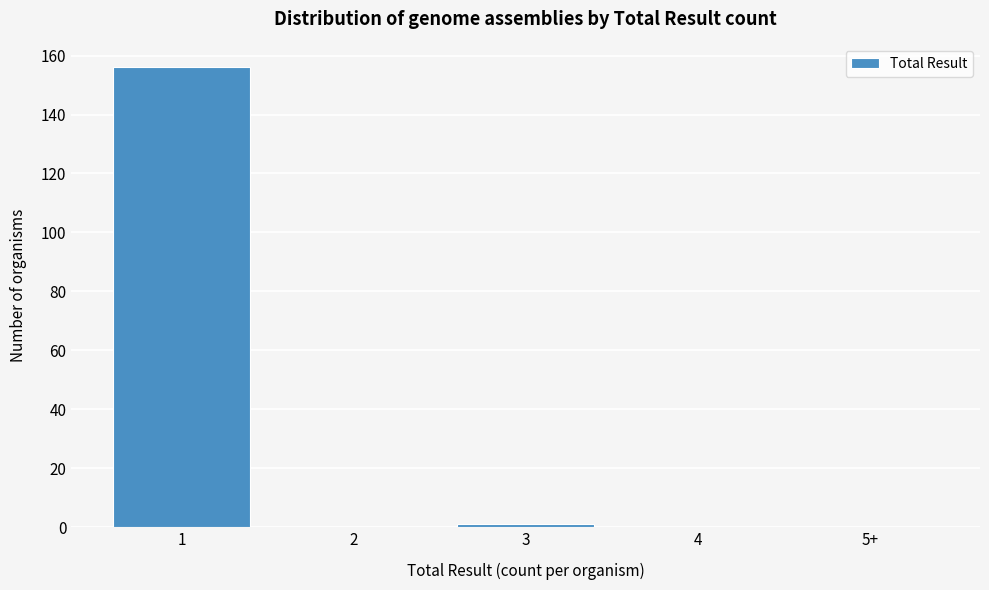

Reading left to right, list all the values displayed in this chart.

1=156	2=0	3=1	4=0	5+=0